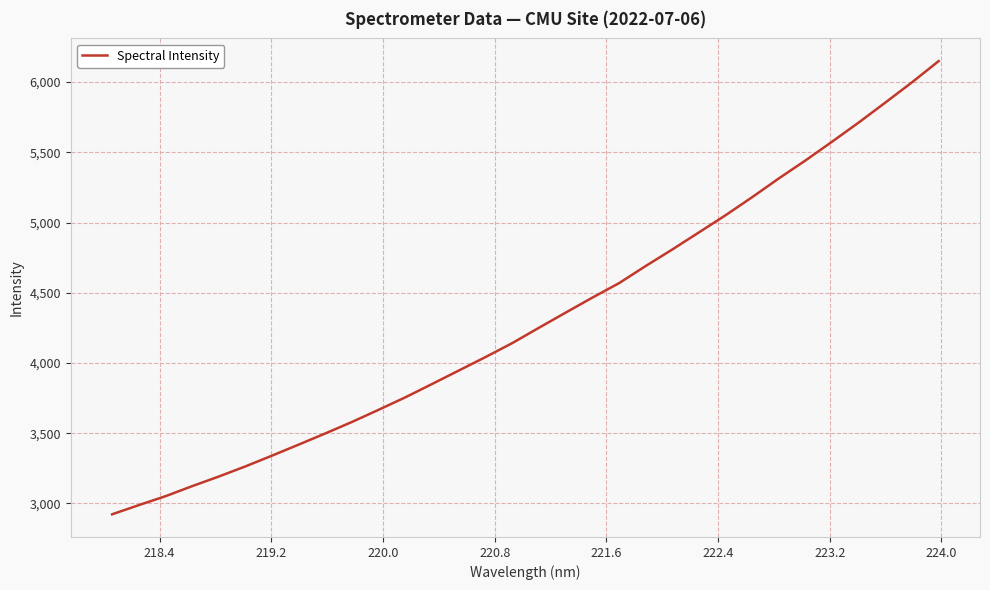

What is the average value?

4316.7